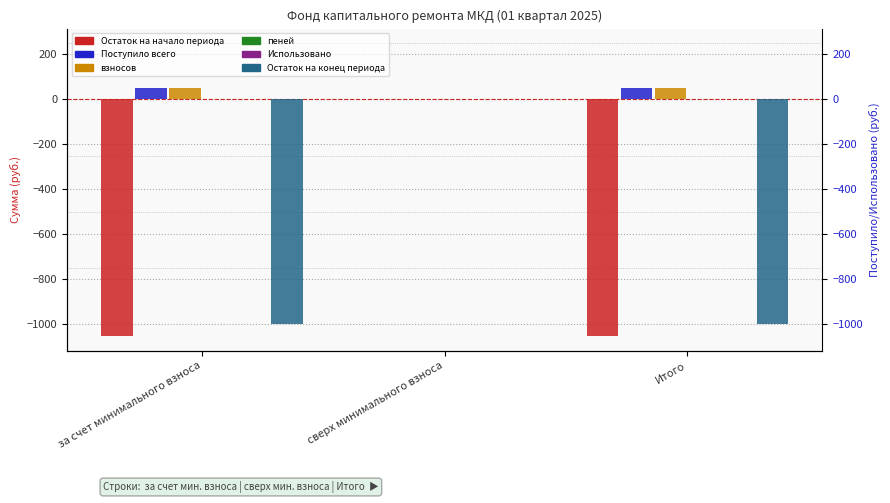

Are the bars horizontal?

No